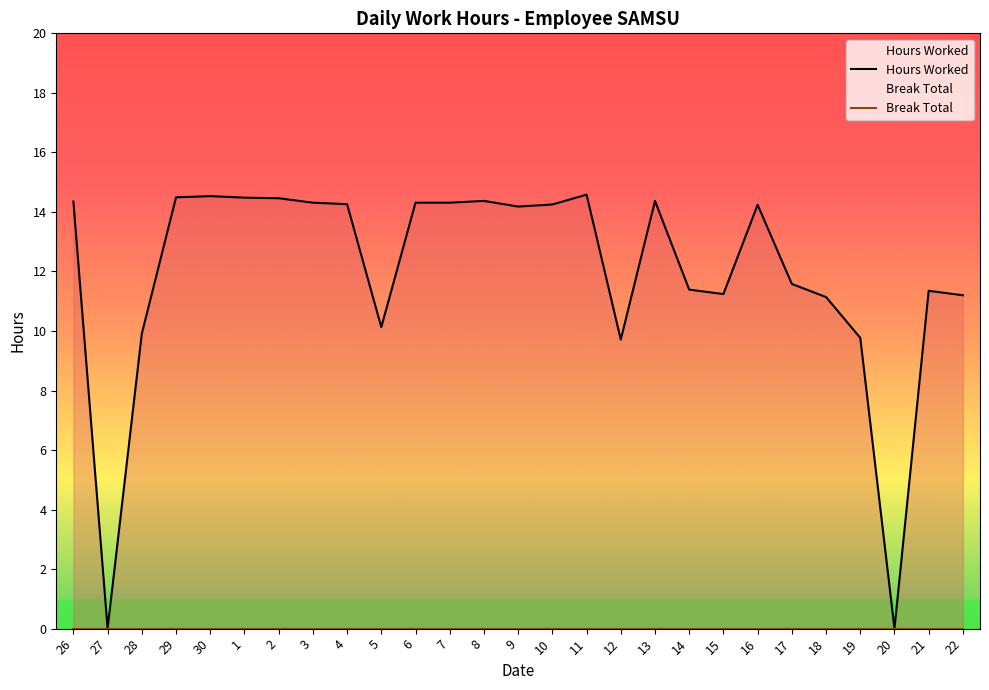

What is the label of the 2nd point from the right?

21